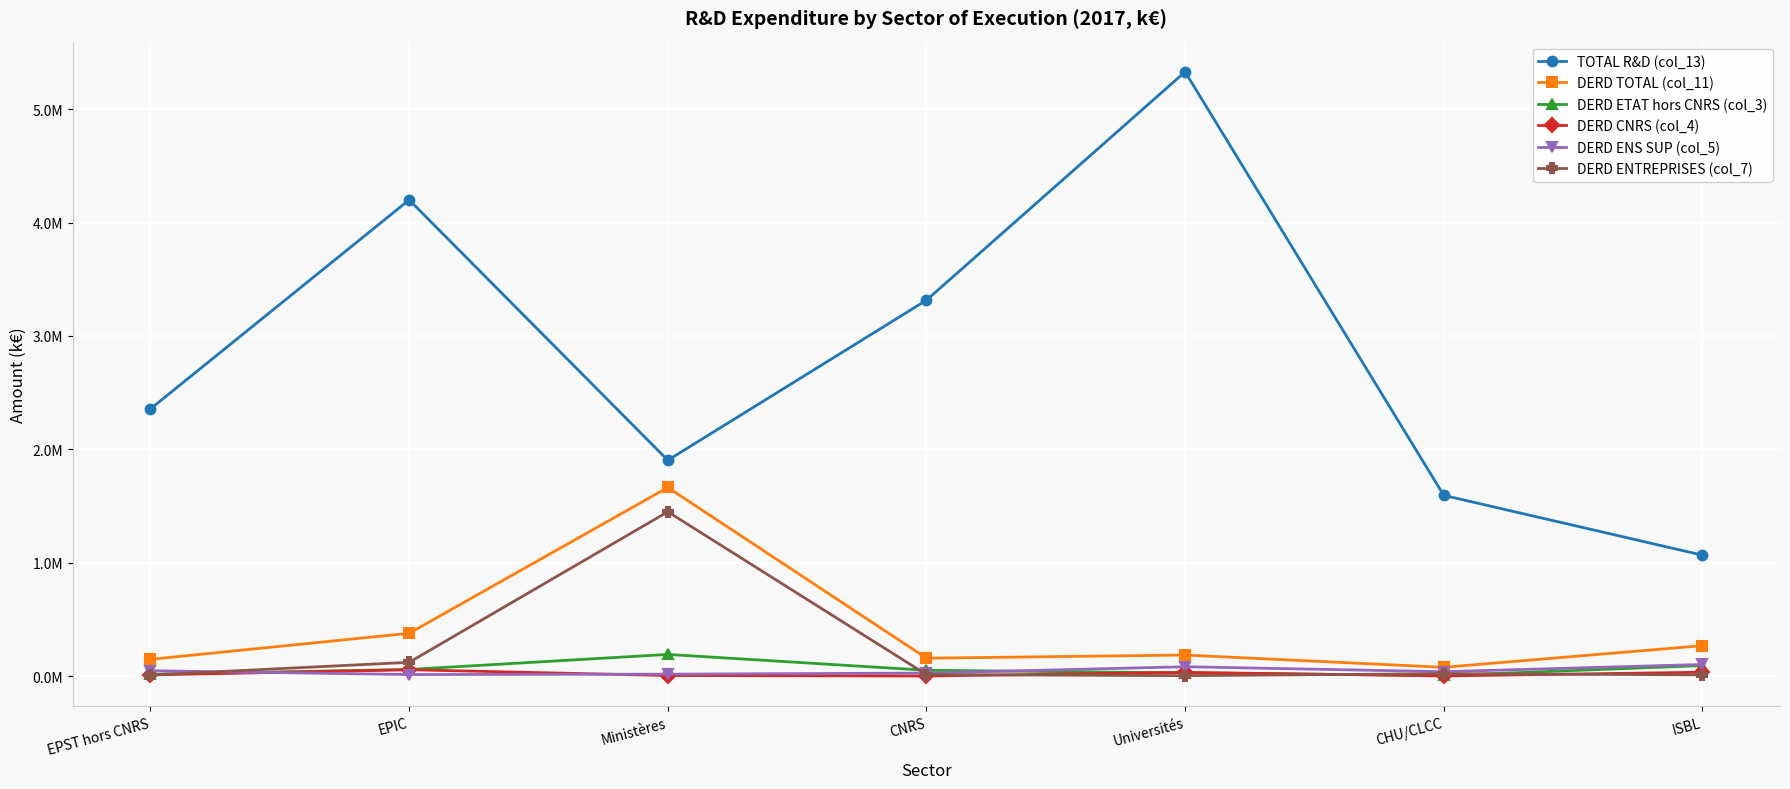

Does the chart have visible grid lines?

Yes